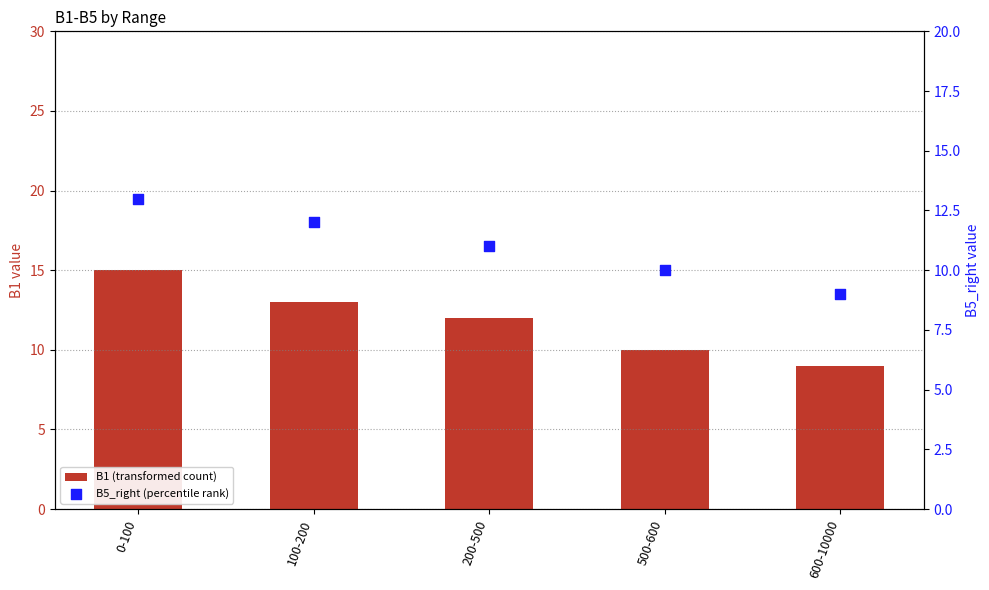

Which series has the largest total across all categories?

B1 (transformed count)